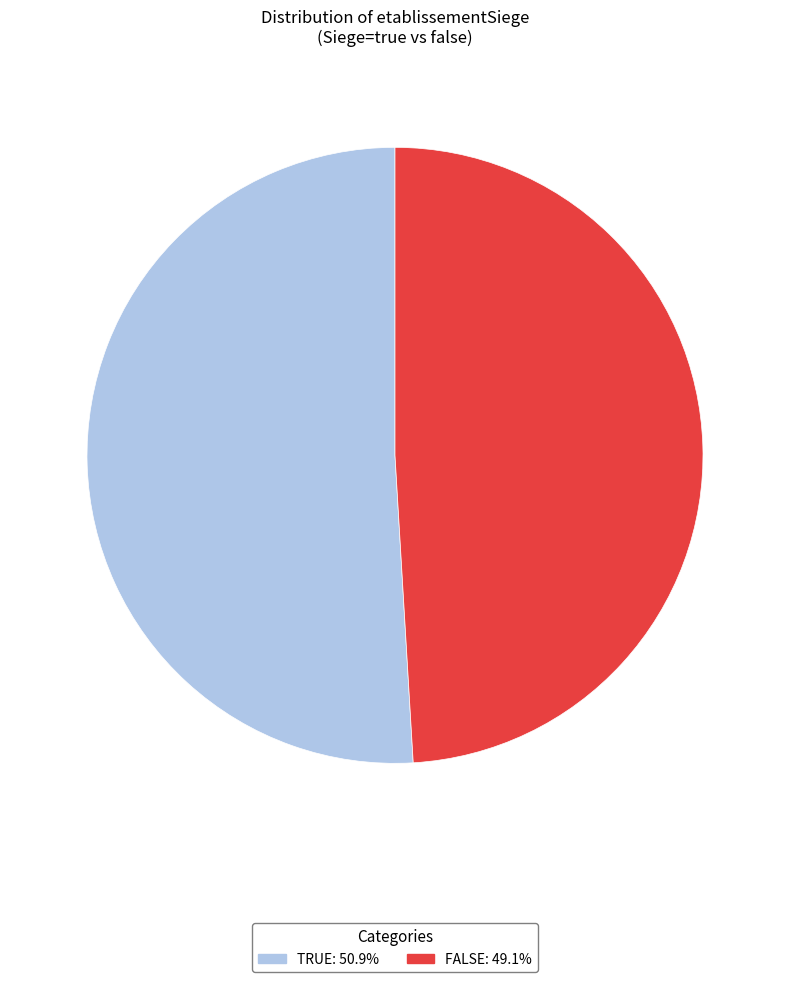

What is the ratio of the value at FALSE: 49.1% to the value at TRUE: 50.9%?

1.0